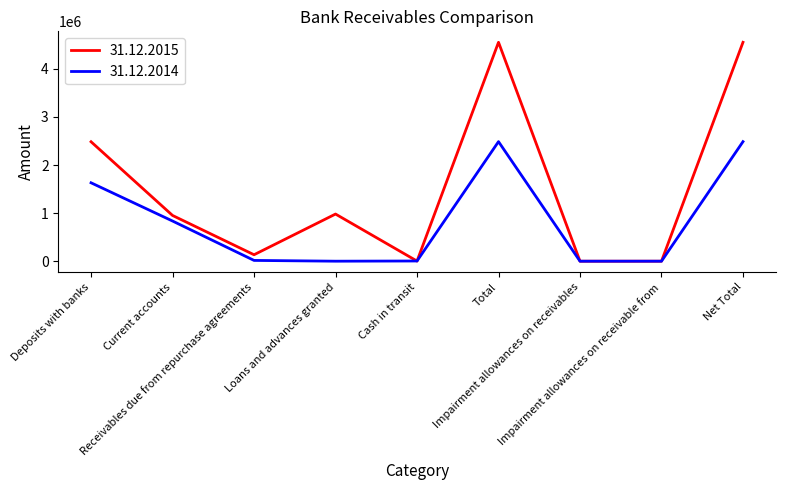

Which series has the largest range (max minus min)?

31.12.2015